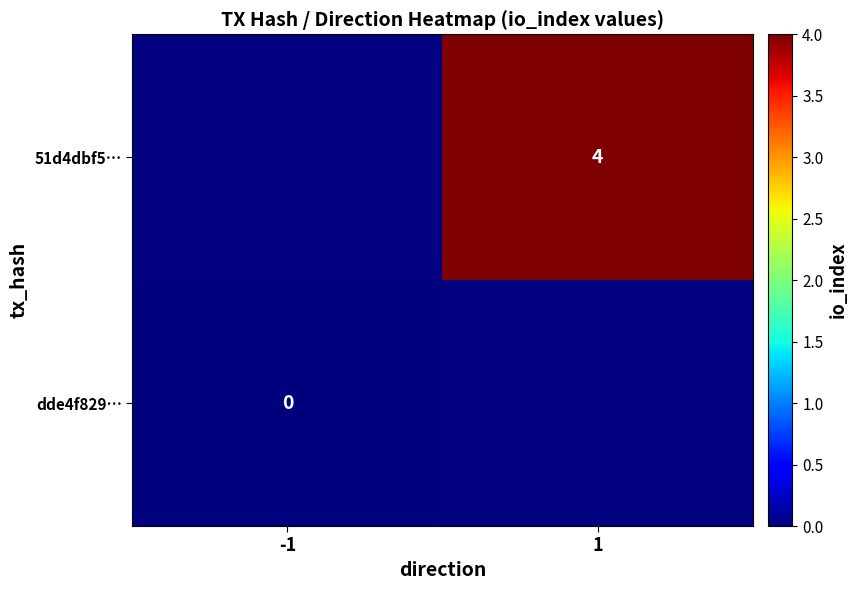

Is it true that 51d4dbf5… equals 4 at 1?

True